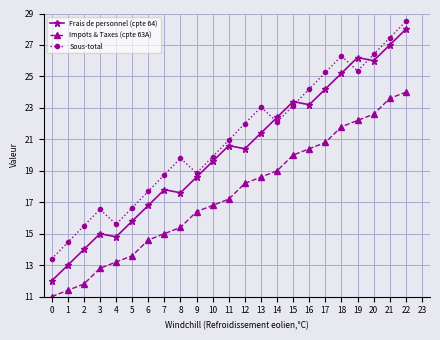

What is the difference between the Frais de personnel (cpte 64) values at 6 and 15?

6.6